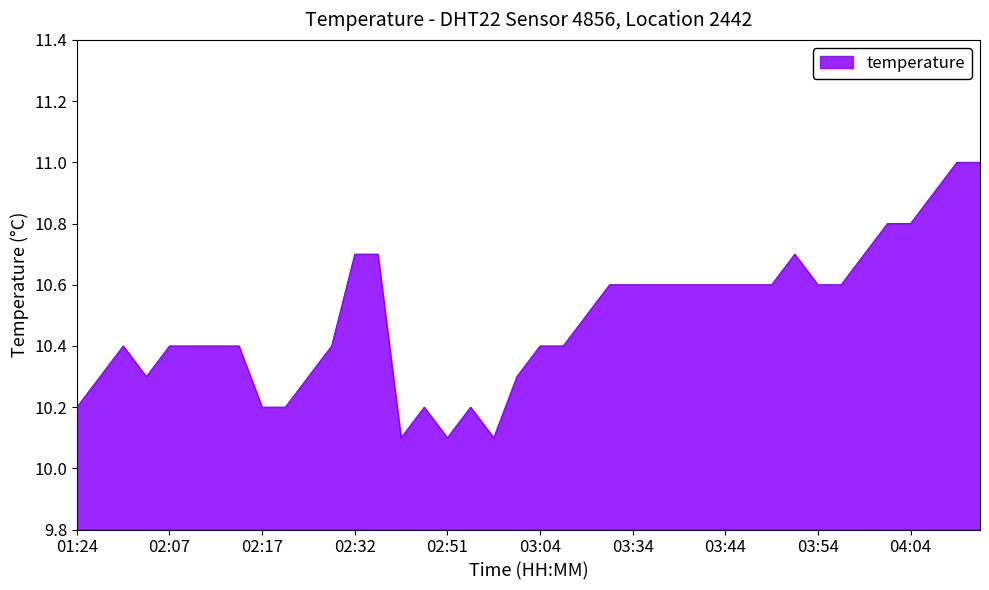

What is the sum of all values?

419.5